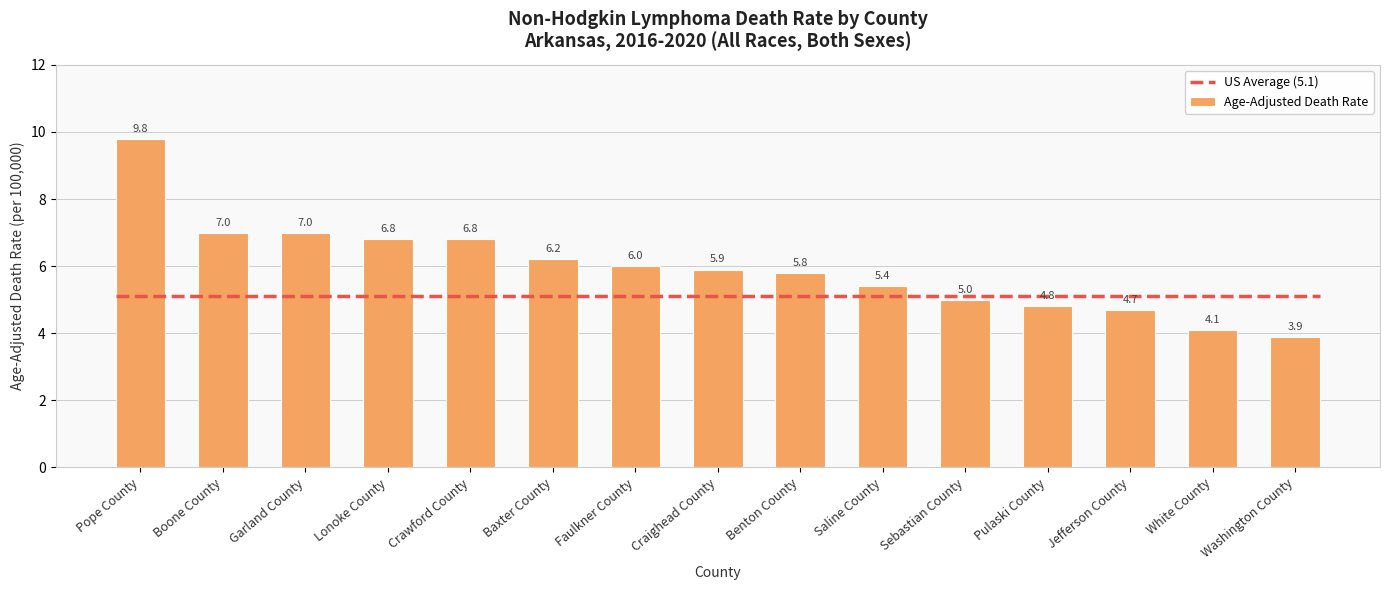

What is the sum of the values at Boone County and Craighead County?

12.9